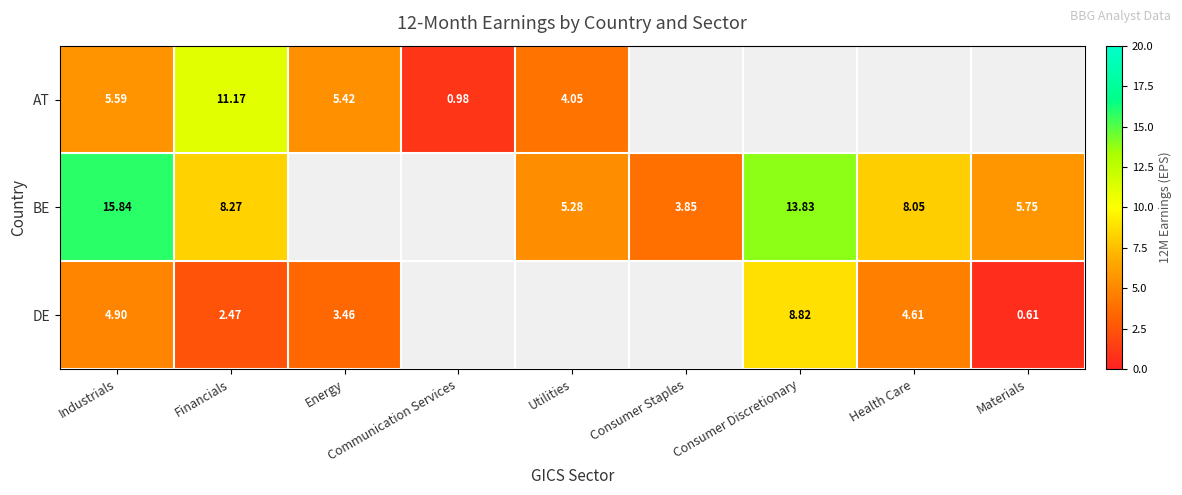

Which category has the lowest value in the DE series?

Materials